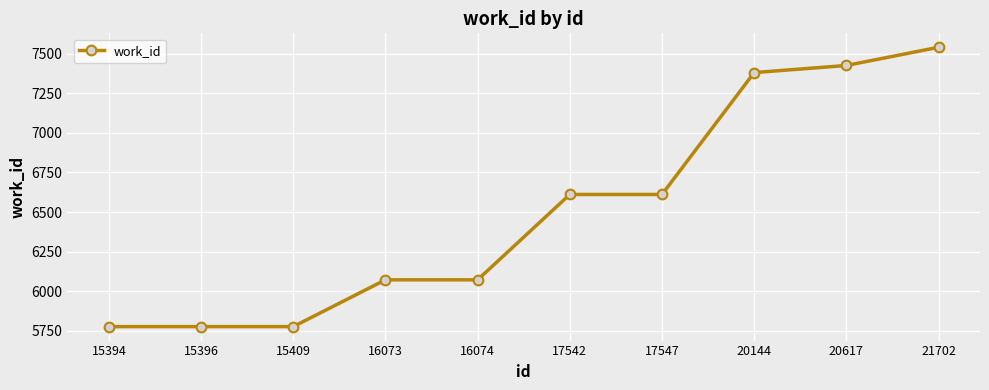

How many lines are shown in the chart?

1